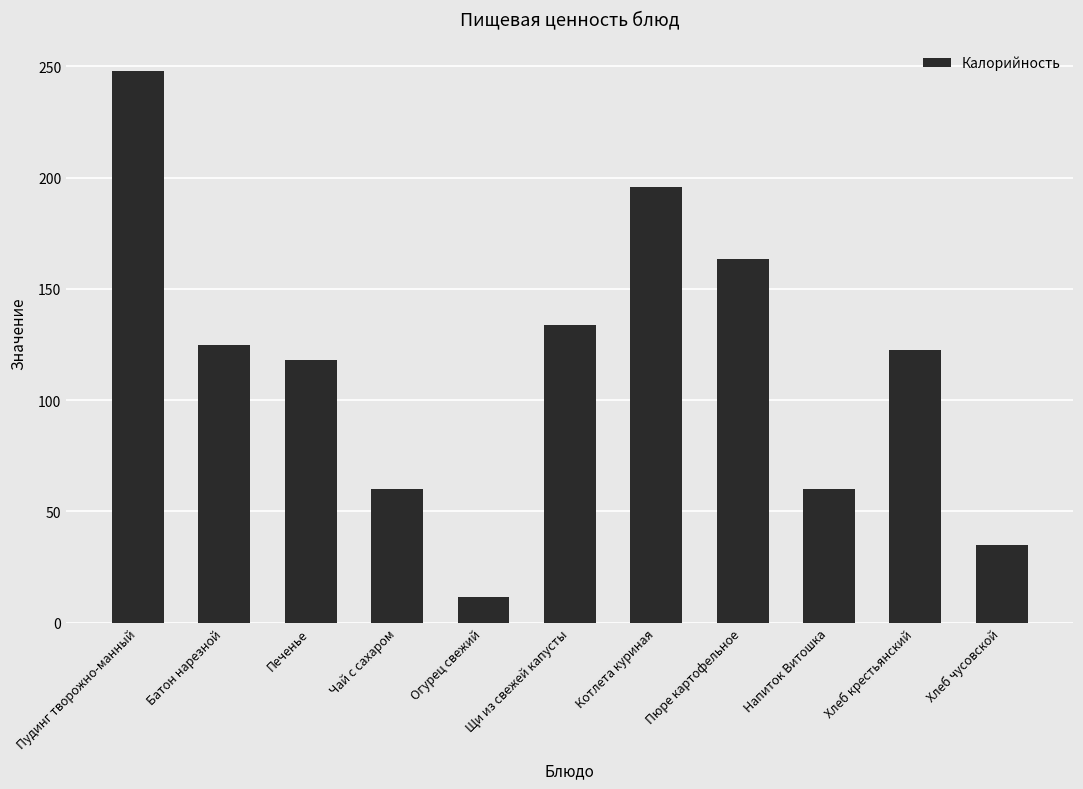

Which label corresponds to the smallest value in the chart?

Огурец свежий